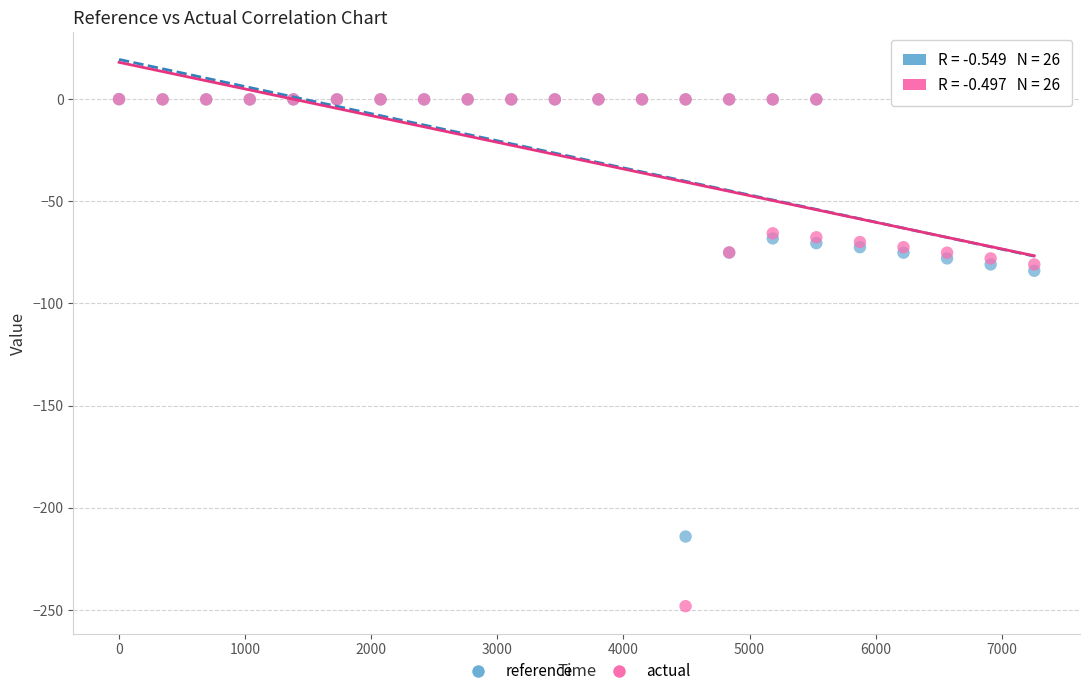

In the actual series, what Y value is closest to -124?

-80.9